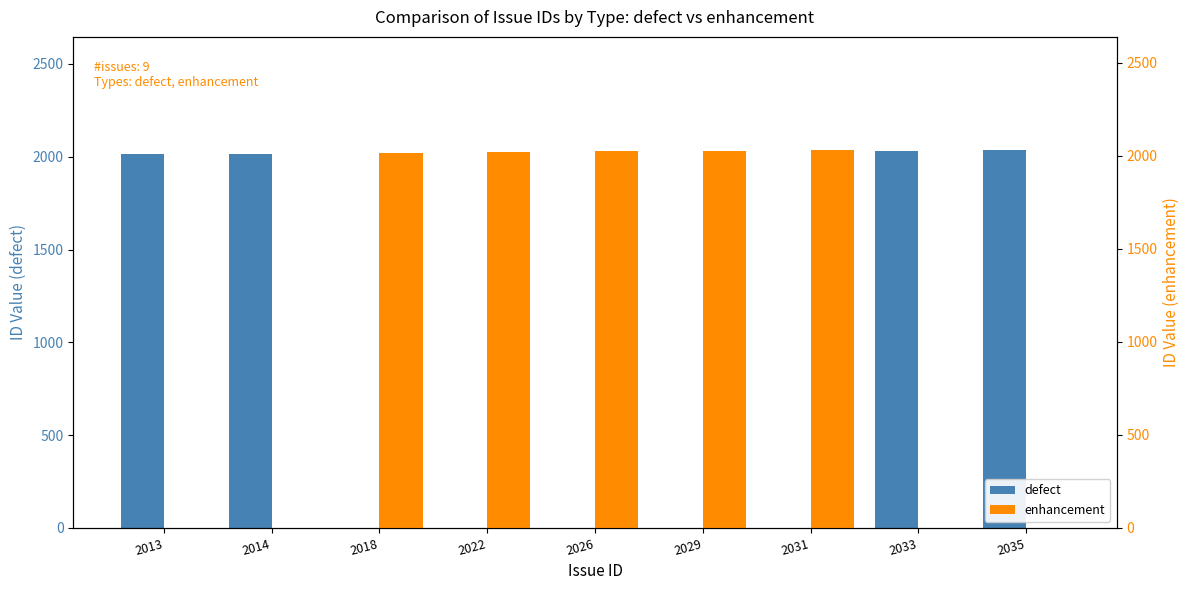

What is the difference between the highest and lowest values at 2031?

2031